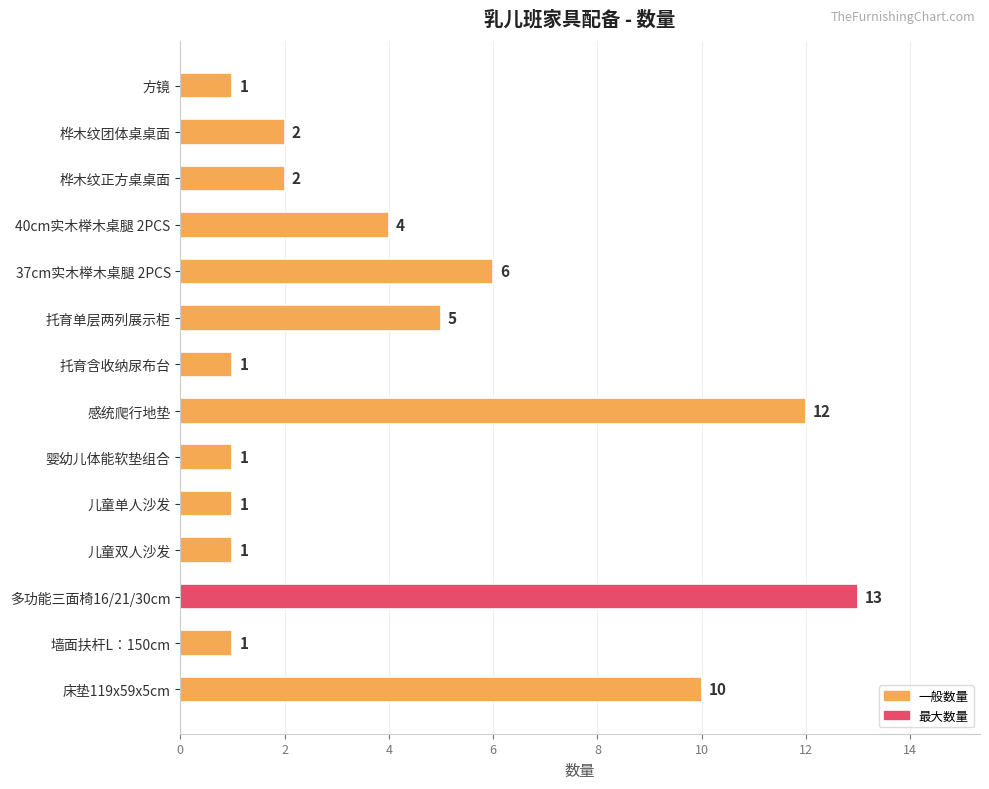

What is the smallest value displayed?

1